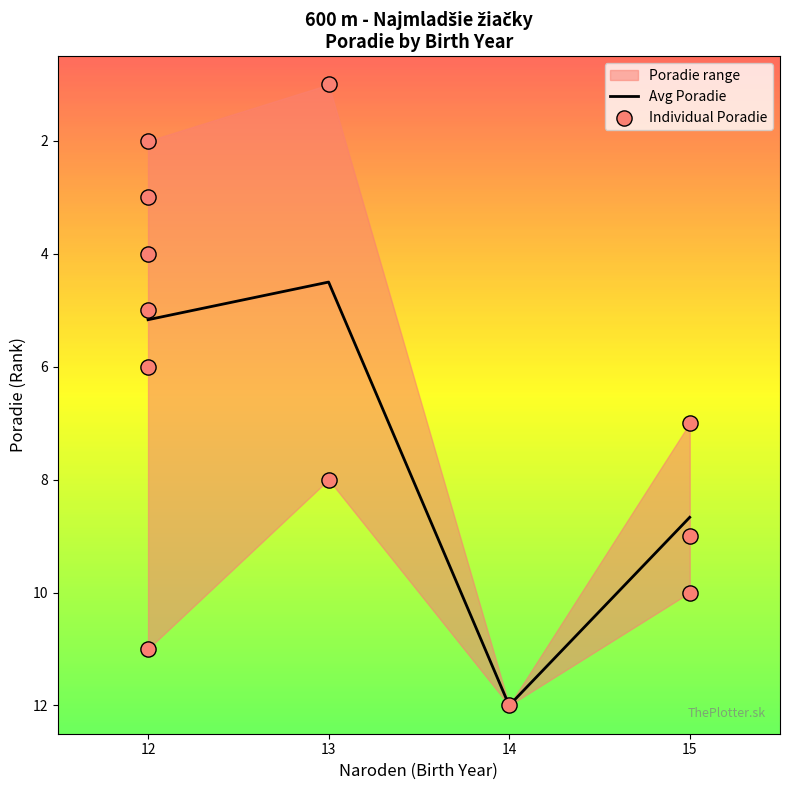

At which category does Avg Poradie reach its first local peak?

14